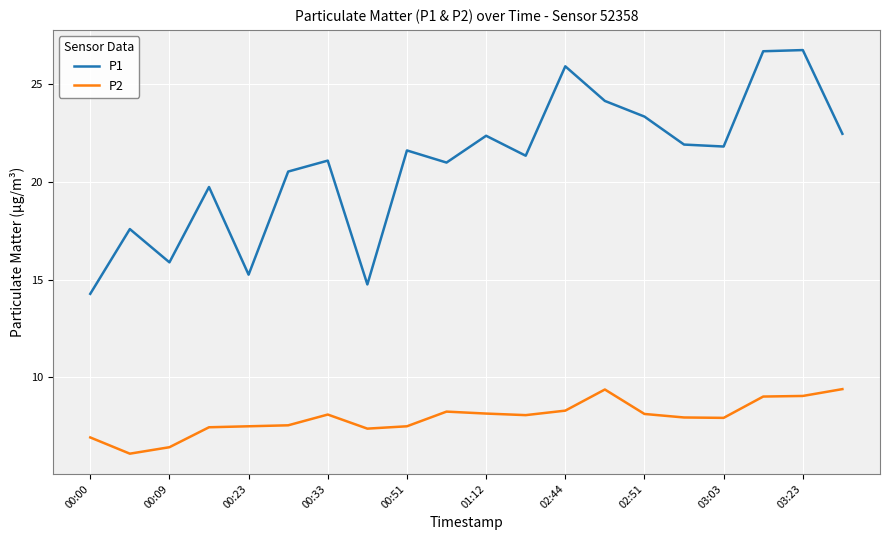

What is the minimum value for P2?

6.1